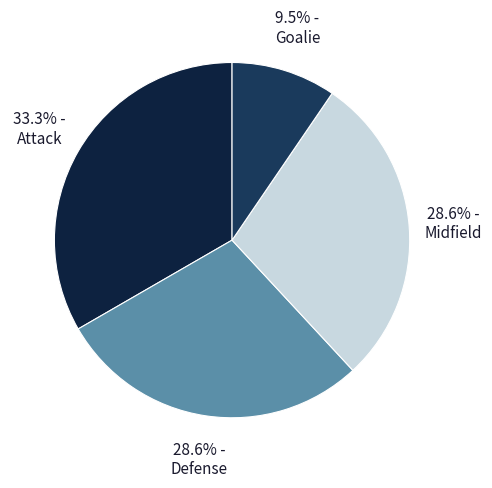

Is there a majority slice in this chart?

No